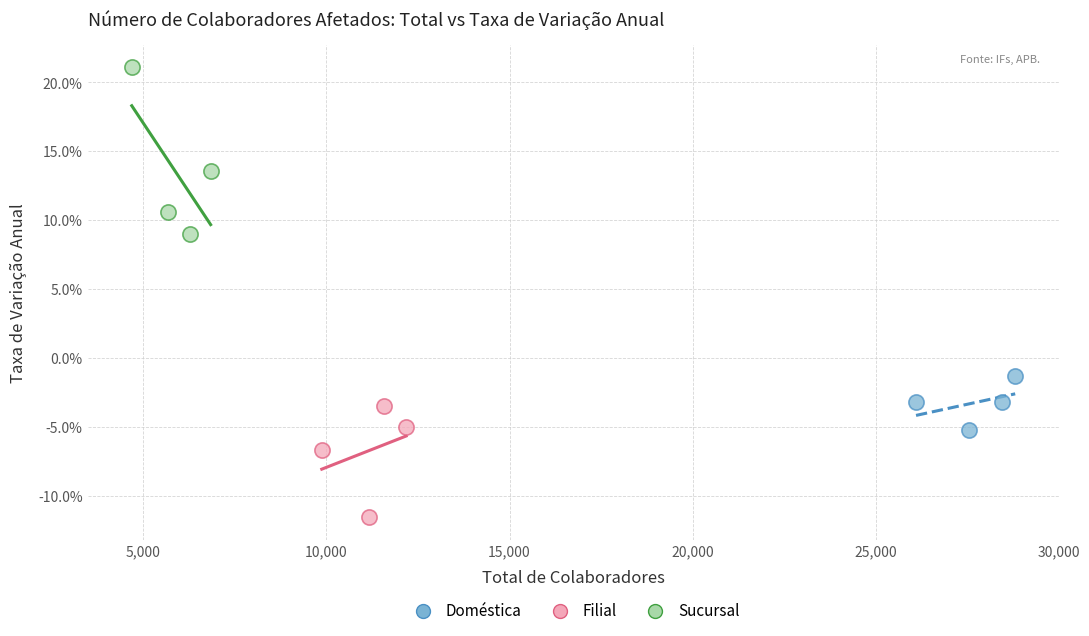

What are all the series names shown in the legend?

Doméstica, Filial, Sucursal